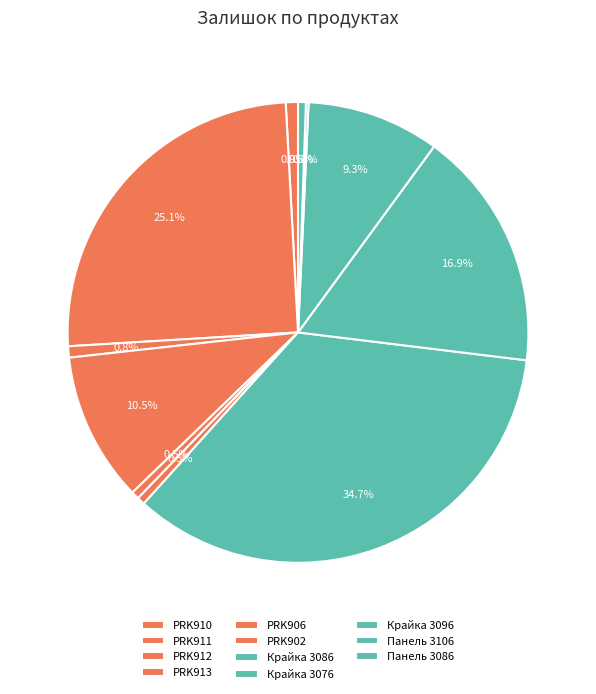

To the nearest percent, what percentage of the pie is Панель 3086?

1%